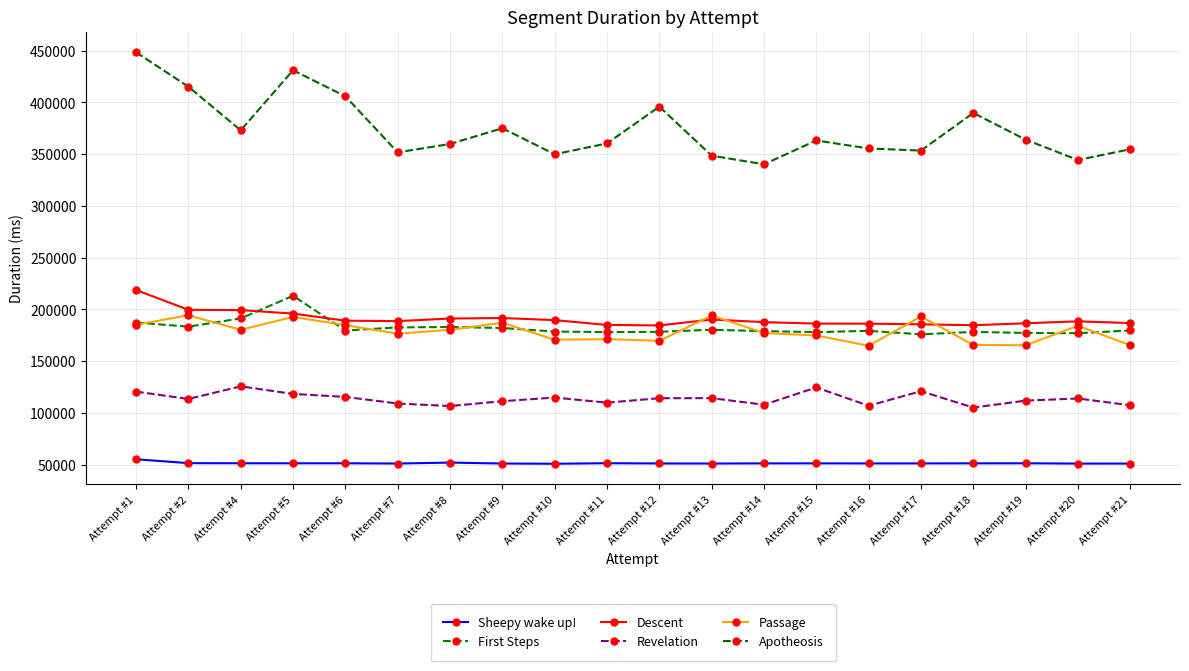

What is the value of the First Steps point at the 9th from the left?

178553